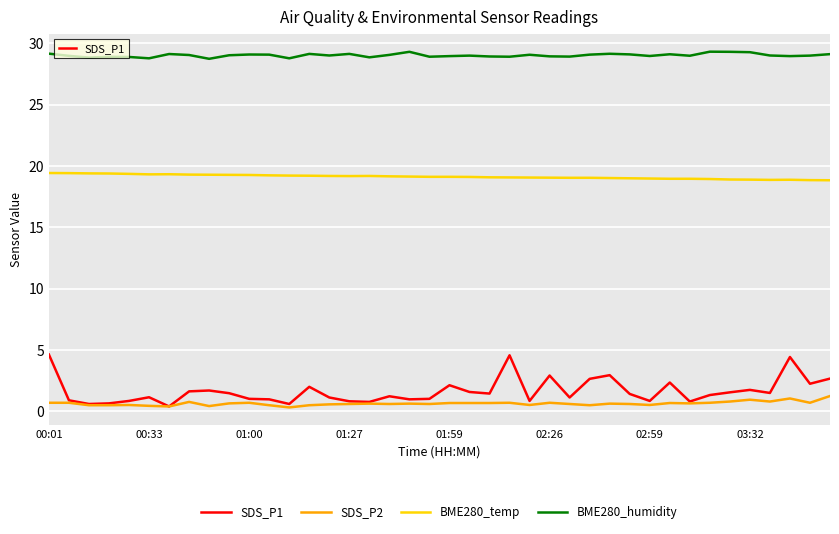

True or false: SDS_P1 and BME280_temp cross at least once.

False